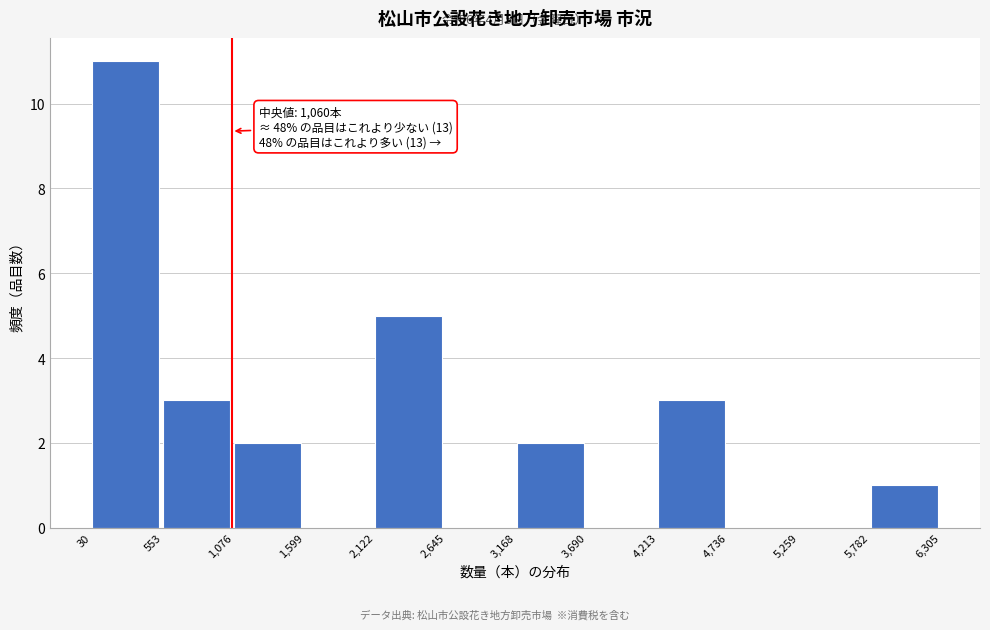

Over which range of the x-axis is the bar tallest?

30 to 553